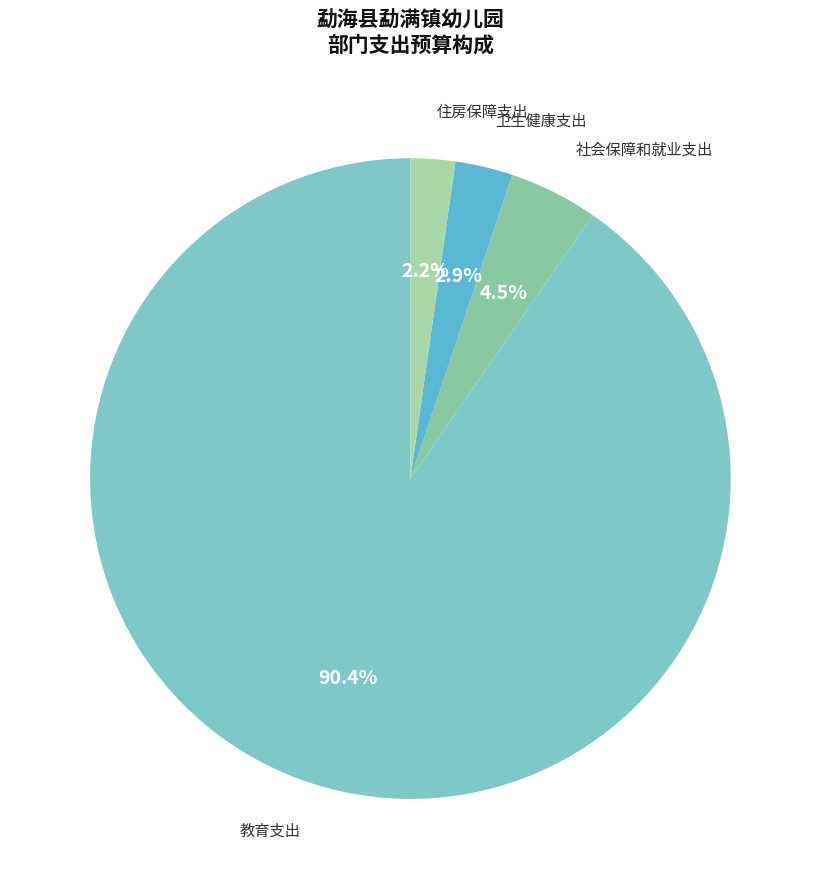

Is there any slice that represents more than half of the pie?

Yes